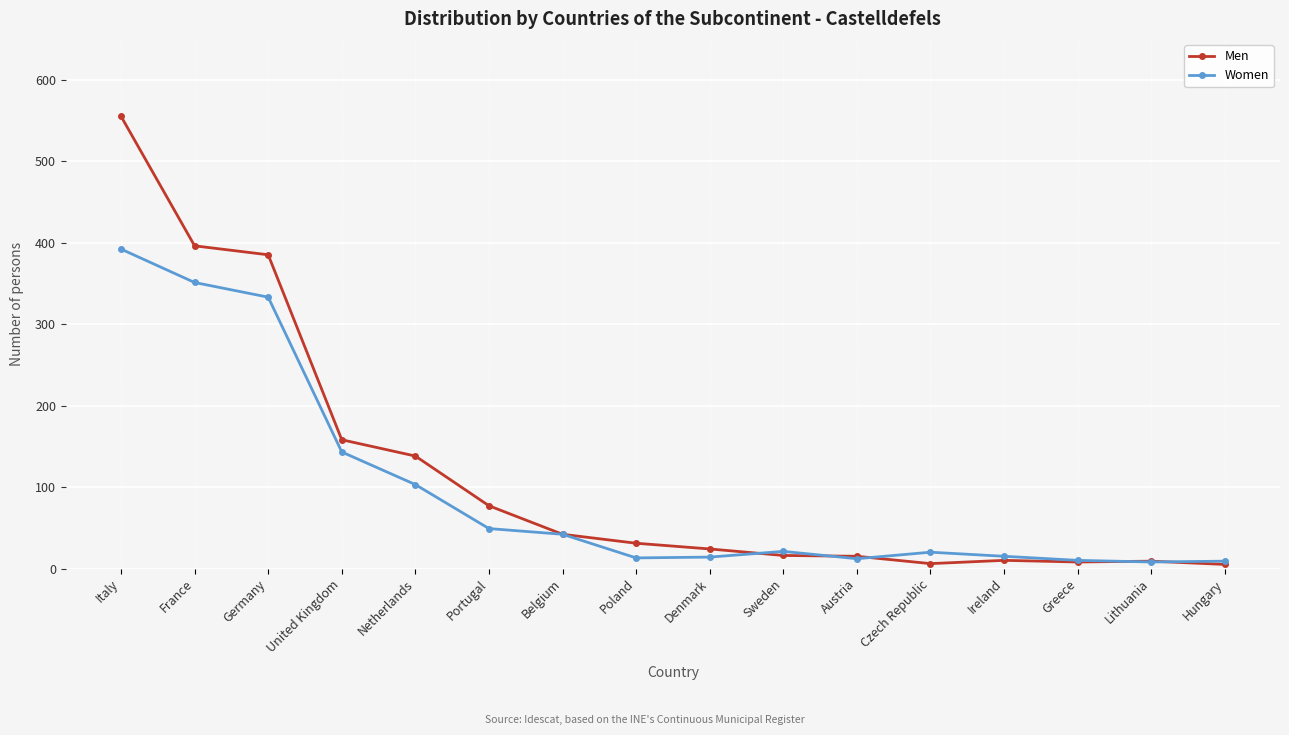

At how many categories does at least one series exceed 226?

3